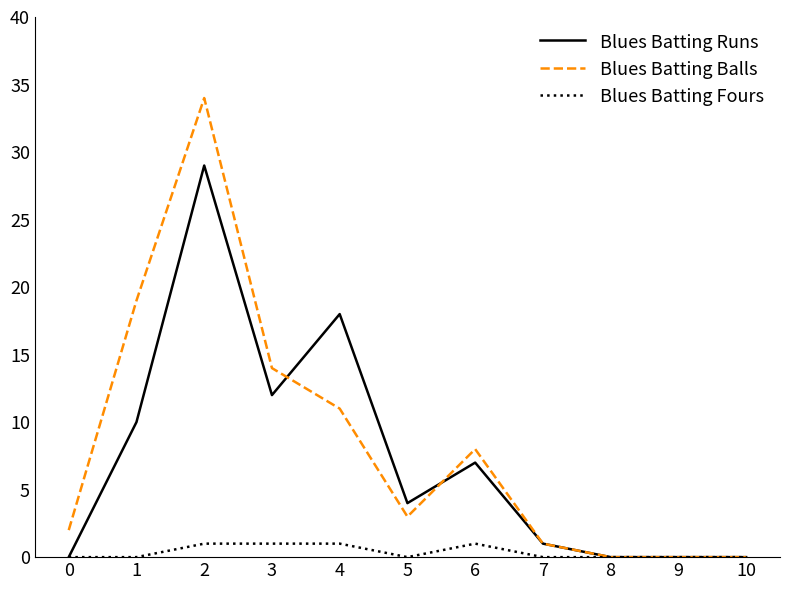

What is the maximum value for Blues Batting Balls?

34